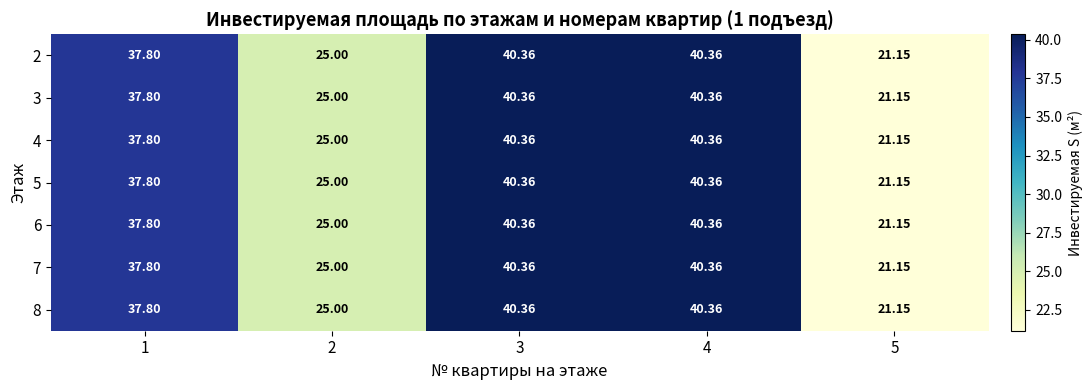

At which category does the chart reach its minimum across all series?

5